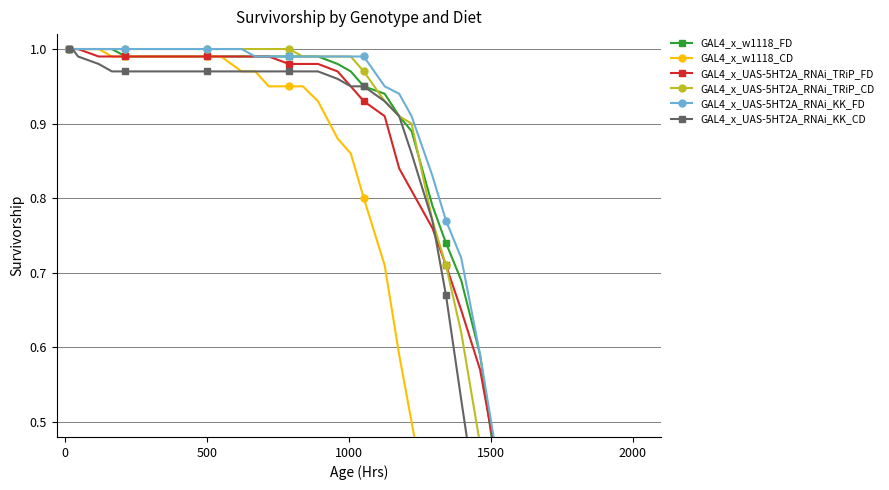

What are all the series names shown in the legend?

GAL4_x_w1118_FD, GAL4_x_w1118_CD, GAL4_x_UAS-5HT2A_RNAi_TRiP_FD, GAL4_x_UAS-5HT2A_RNAi_TRiP_CD, GAL4_x_UAS-5HT2A_RNAi_KK_FD, GAL4_x_UAS-5HT2A_RNAi_KK_CD